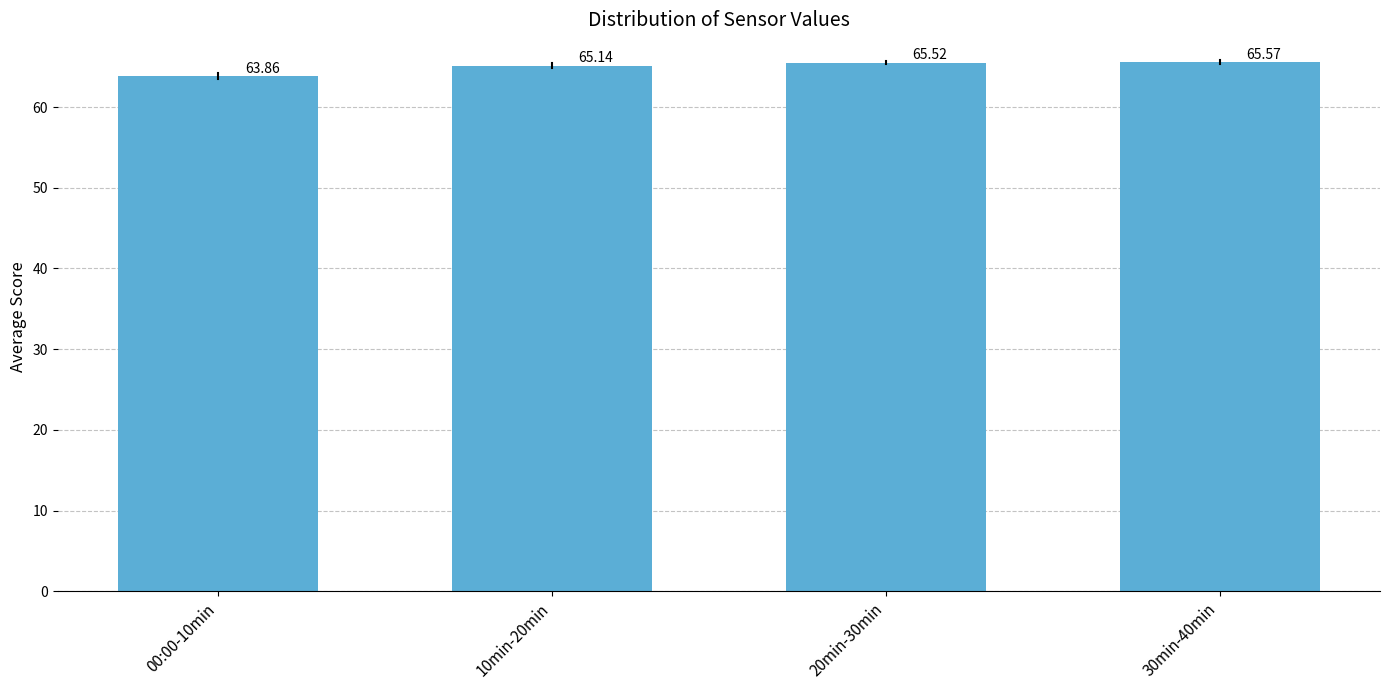

List the labels in order of value, smallest first.

00:00-10min, 10min-20min, 20min-30min, 30min-40min